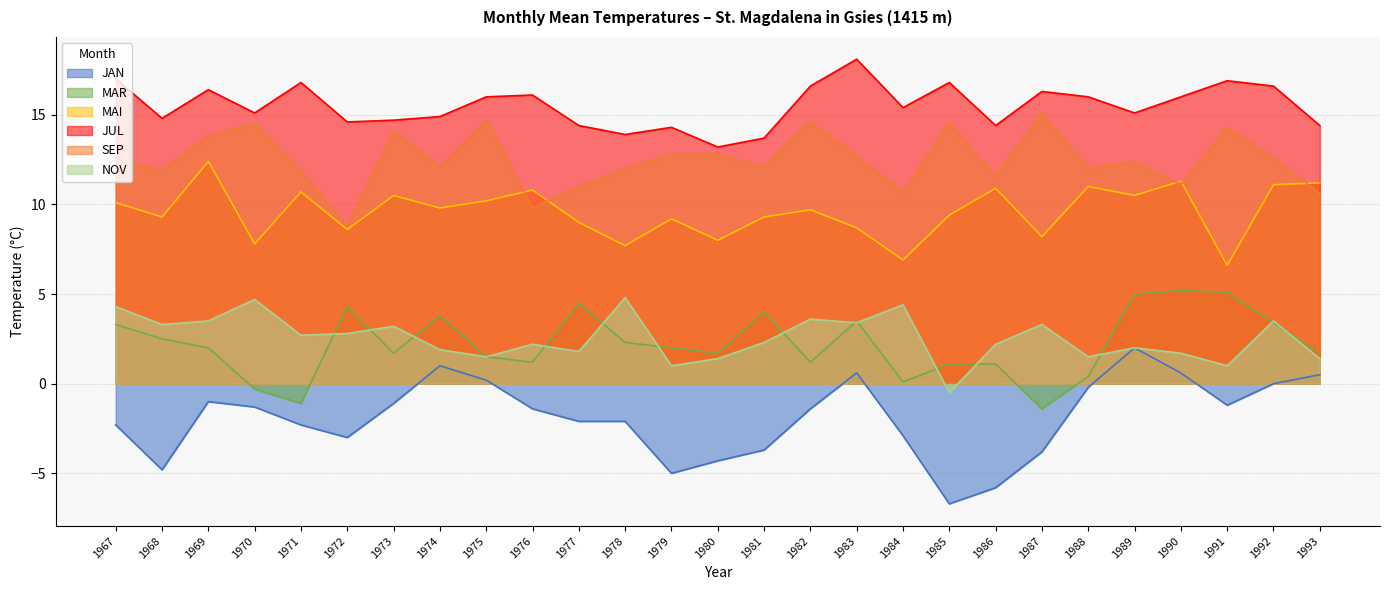

At which label does SEP first exceed 12?

1967